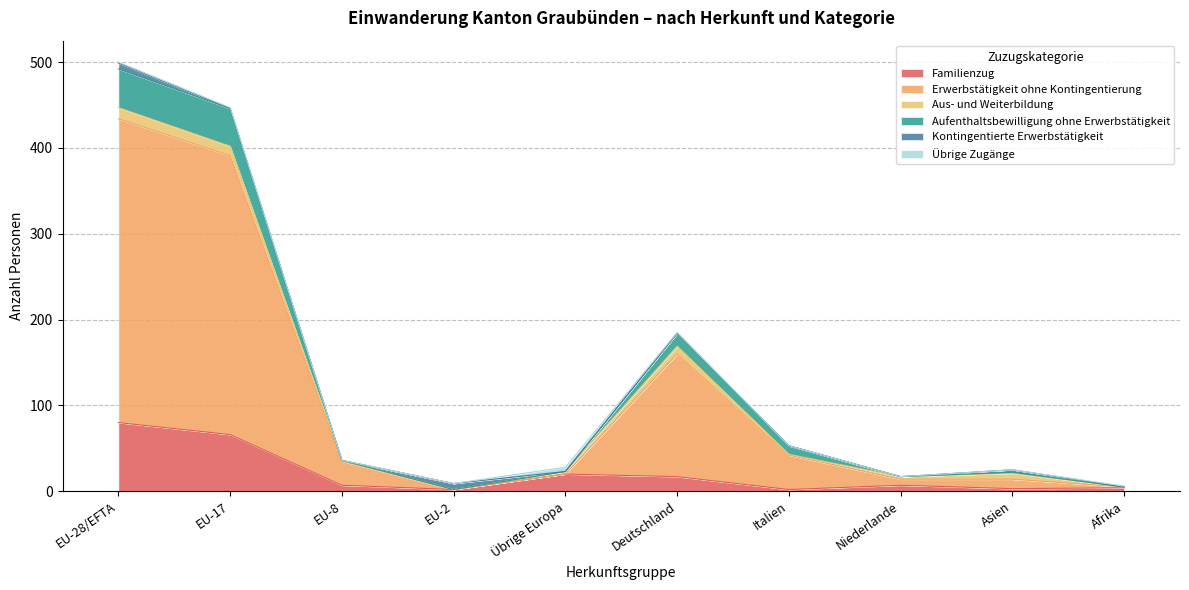

Is it true that Erwerbstätigkeit ohne Kontingentierung equals 713 at EU-28/EFTA?

False